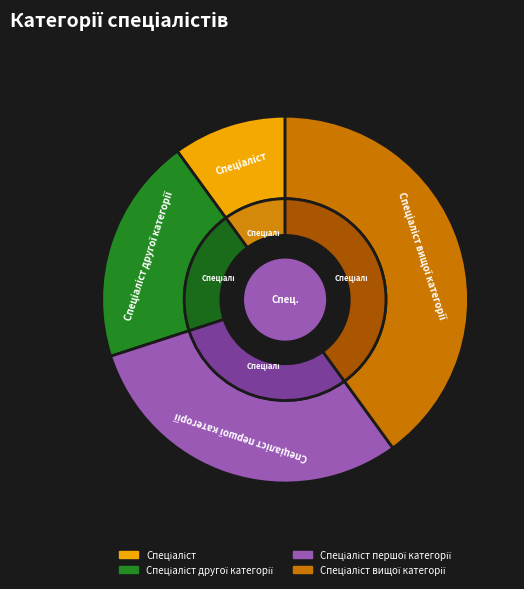

Which slice is the largest?

Спеціаліст вищої категорії